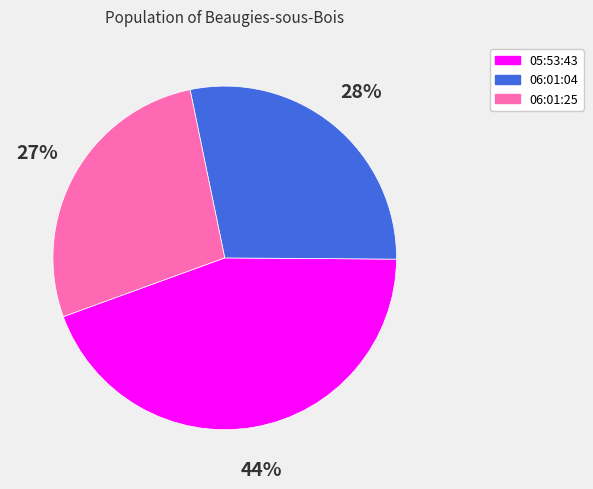

Is there any slice that represents more than half of the pie?

No